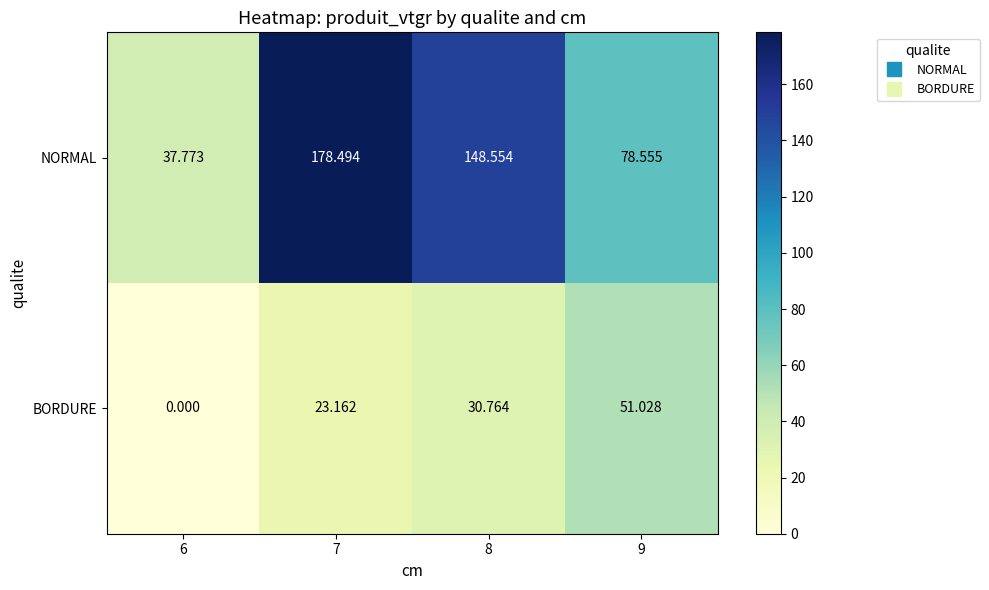

Rank the series by their average value, from highest to lowest.

NORMAL, BORDURE